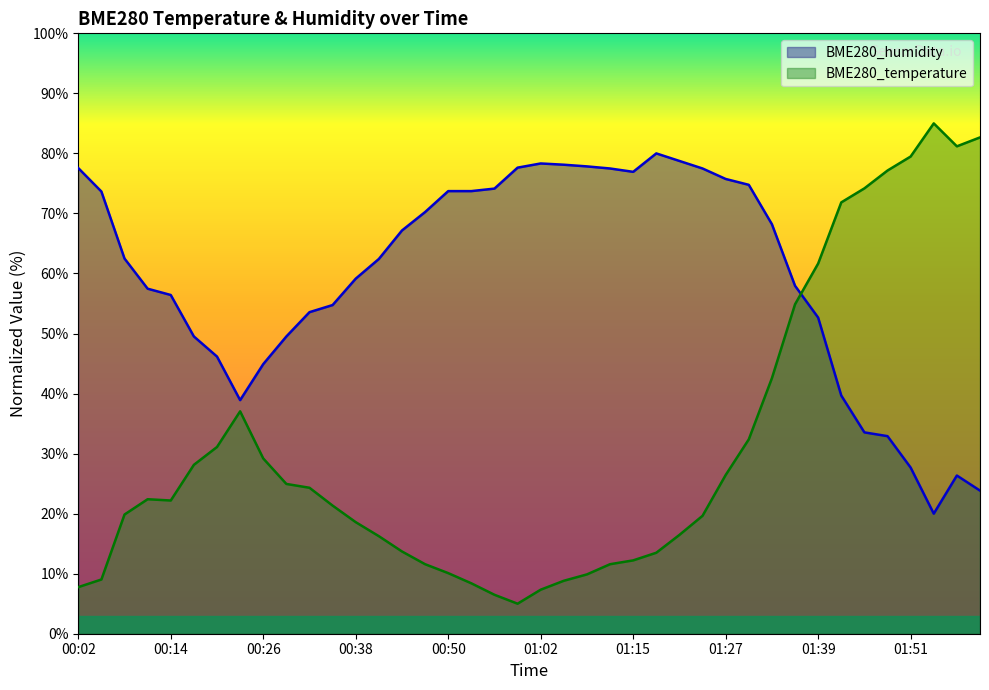

True or false: BME280_humidity has more than 2 points higher than both neighbors.

True